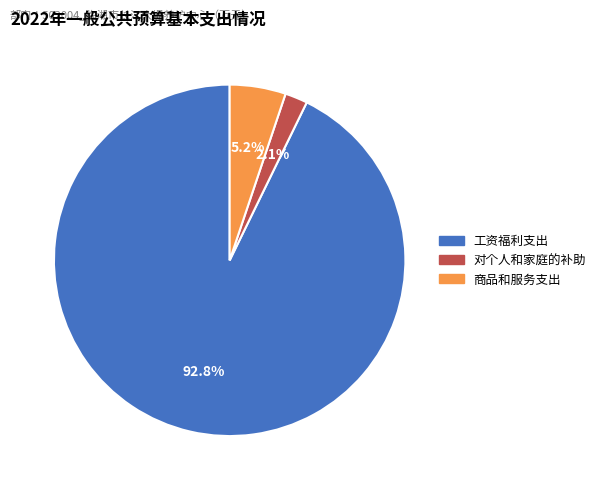

To the nearest percent, what portion does 对个人和家庭的补助 represent?

2%